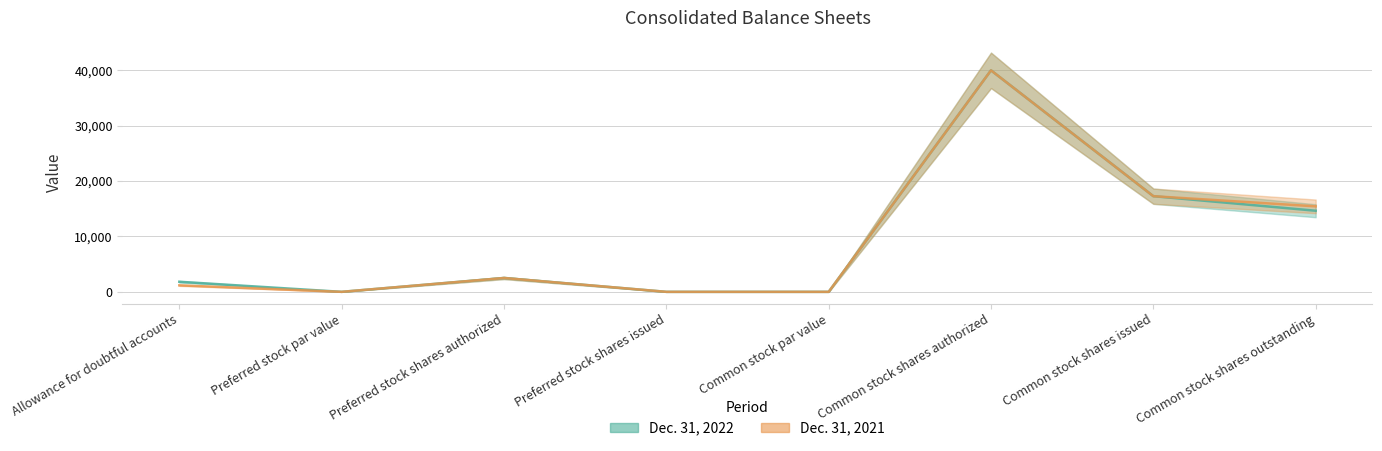

True or false: Dec. 31, 2021 and Dec. 31, 2022 intersect in this chart.

False